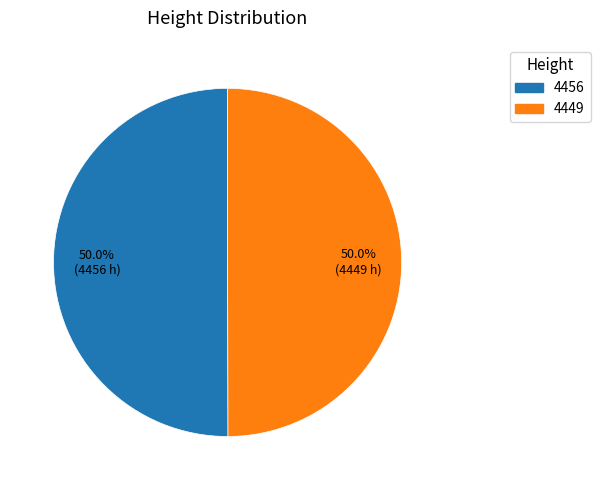

The 4449 slice represents 50% of the pie. True or false?

True